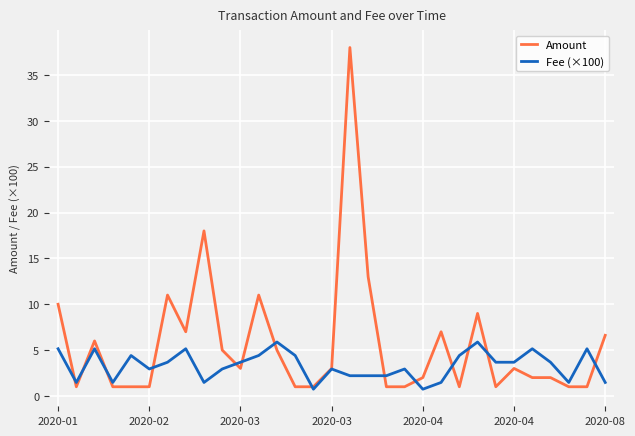

What is the maximum value shown in the chart?

38.0